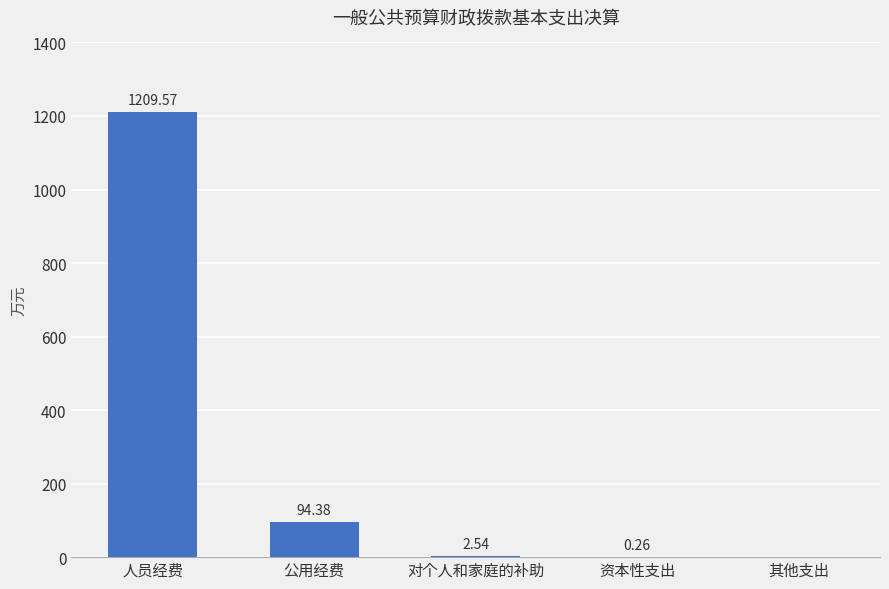

How many values are above zero?

4